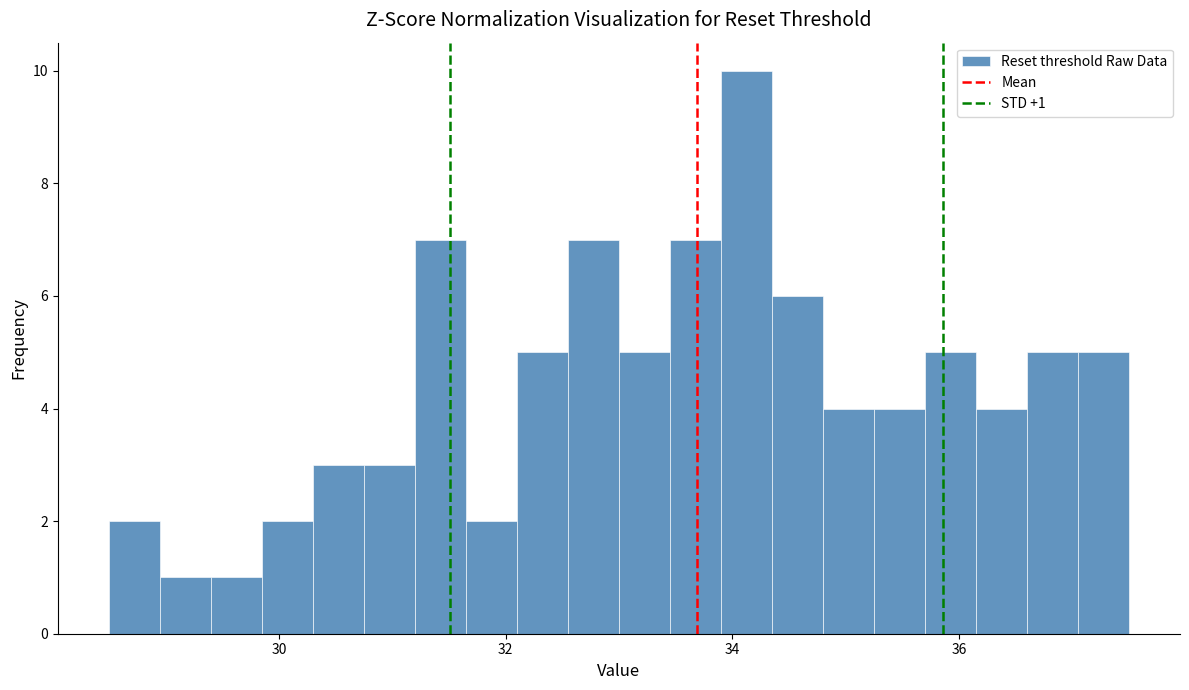

Read against the x-axis, roughly where is the centre of the tallest bar?

34.2